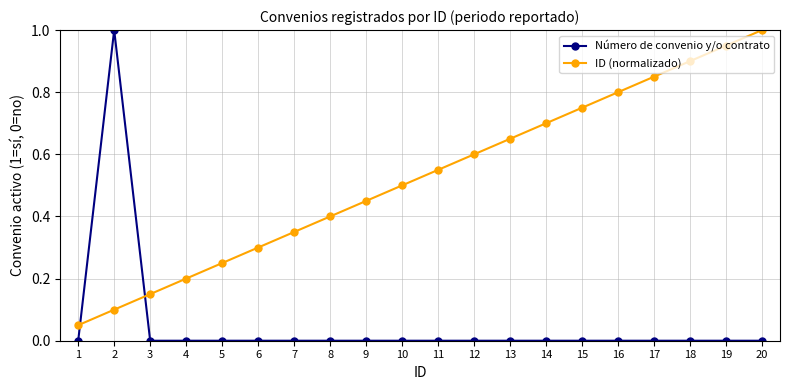

Which series has the largest range (max minus min)?

Número de convenio y/o contrato